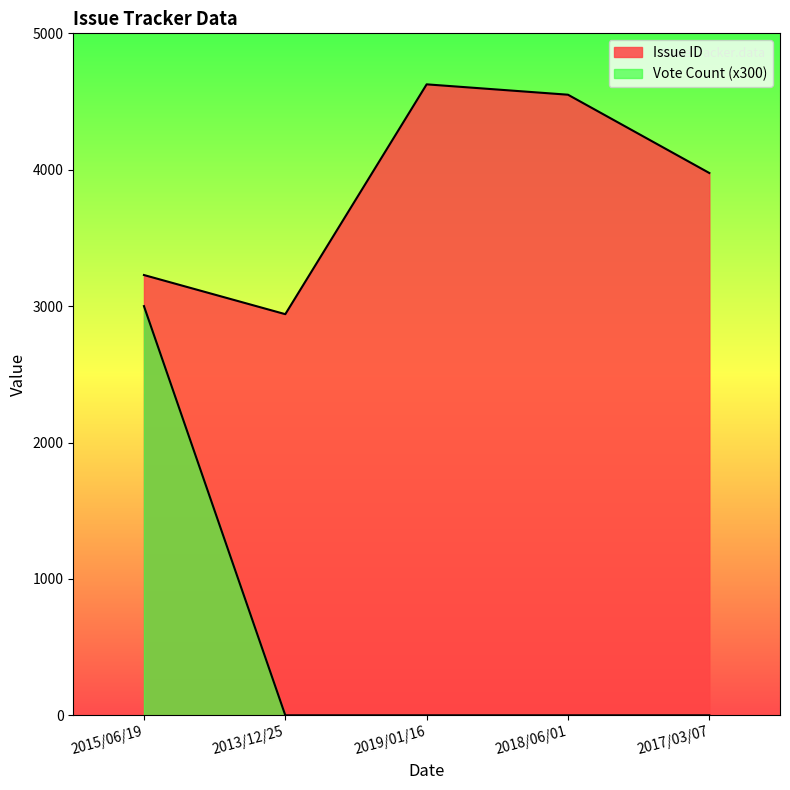

Which series has the widest spread of values?

Vote Count